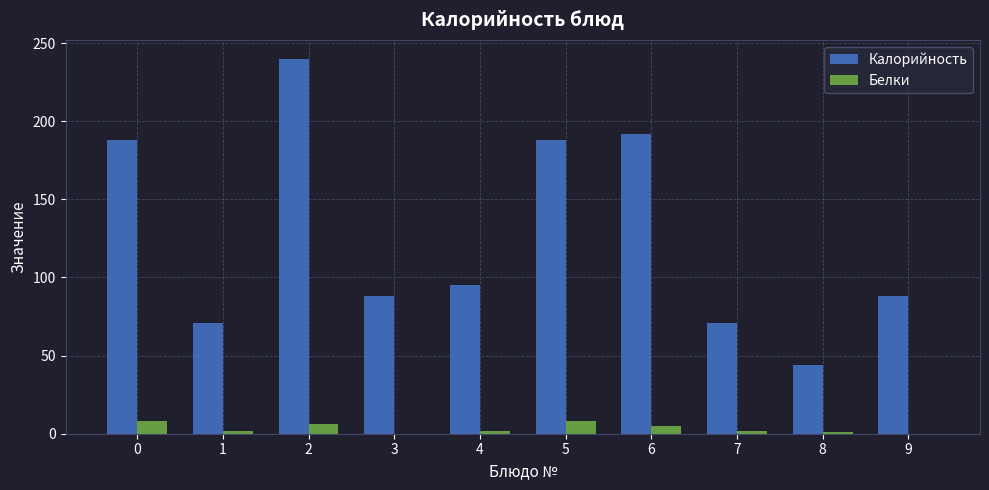

Is it true that Калорийность equals 188 at 0?

True